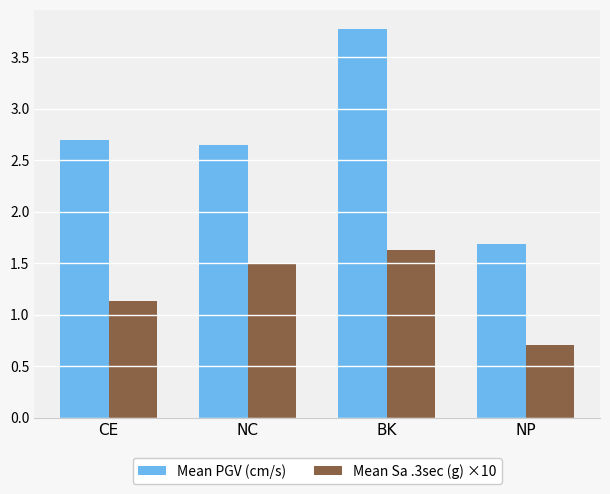

Which series has the largest range (max minus min)?

Mean PGV (cm/s)